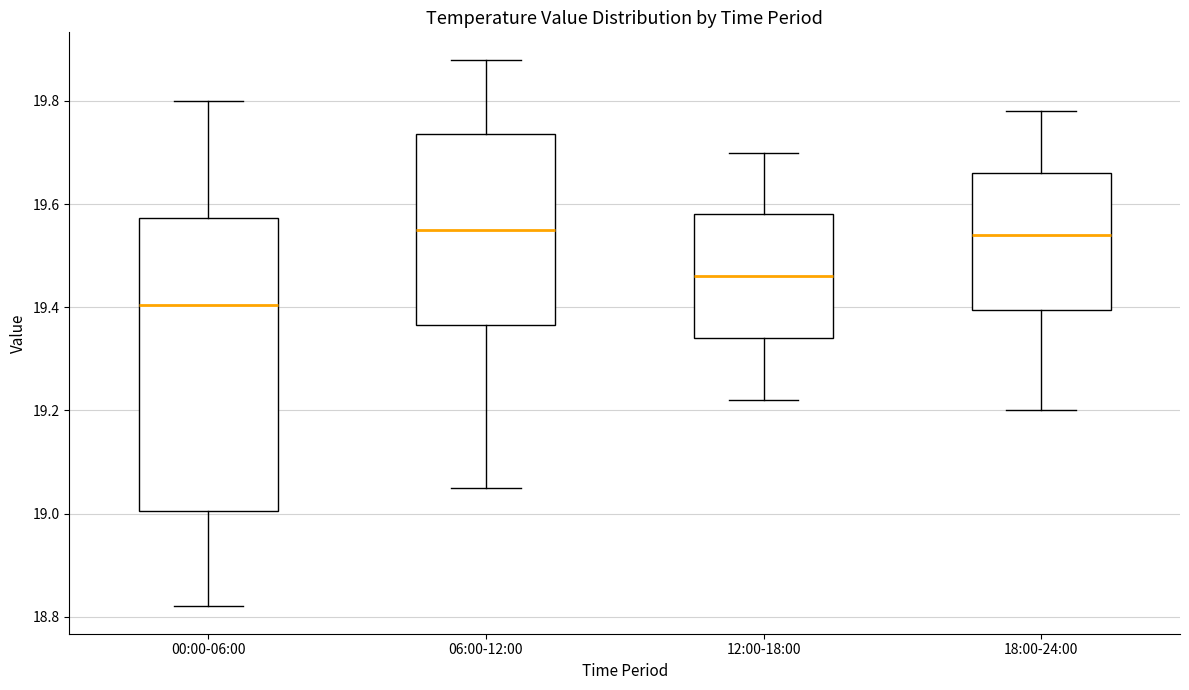

Where does the median line of the box for 12:00-18:00 sit on the y-axis? The values are not printed on the chart, so give them approximately, as read against the axis.

19.46